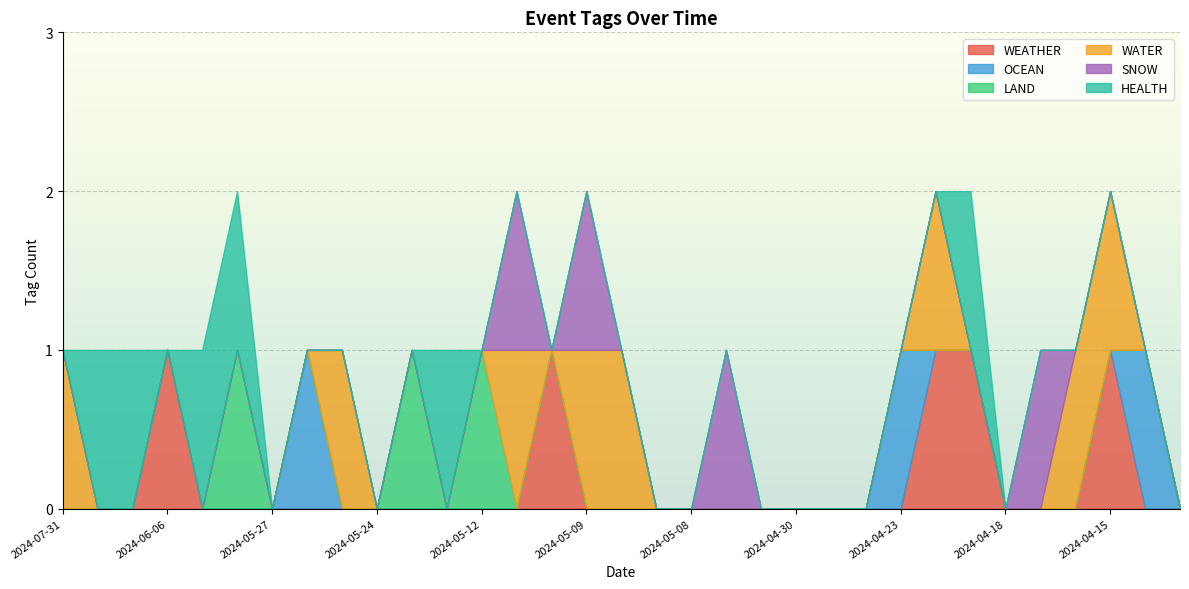

How many lines are shown in the chart?

6